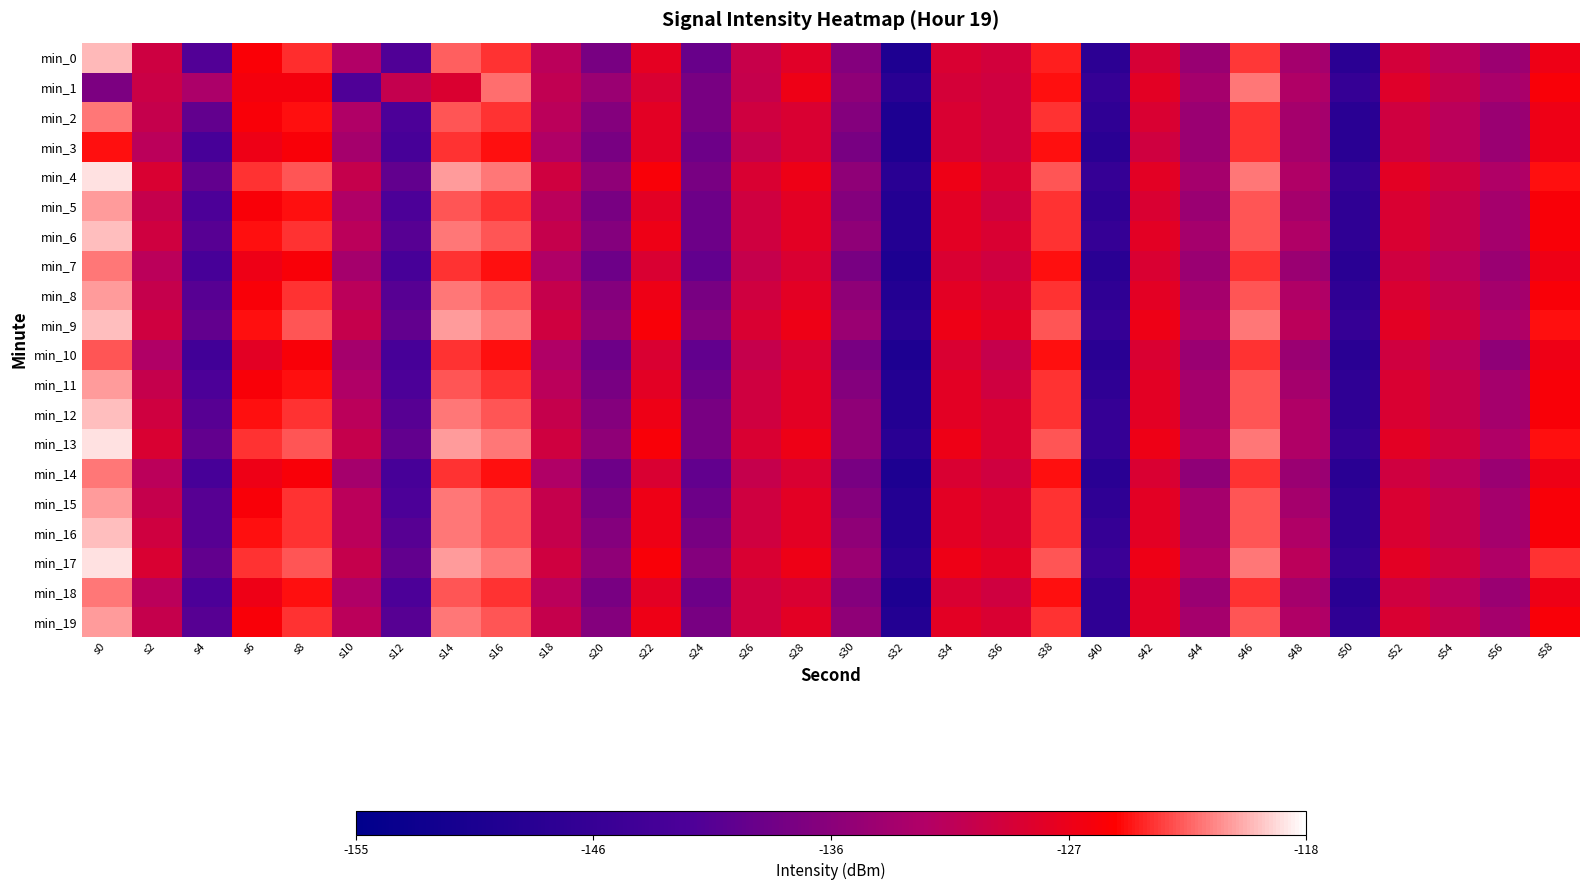

Rank the series at s30 from highest to lowest value.

min_9, min_17, min_1, min_4, min_6, min_8, min_12, min_13, min_16, min_19, min_2, min_5, min_11, min_15, min_18, min_0, min_3, min_7, min_10, min_14